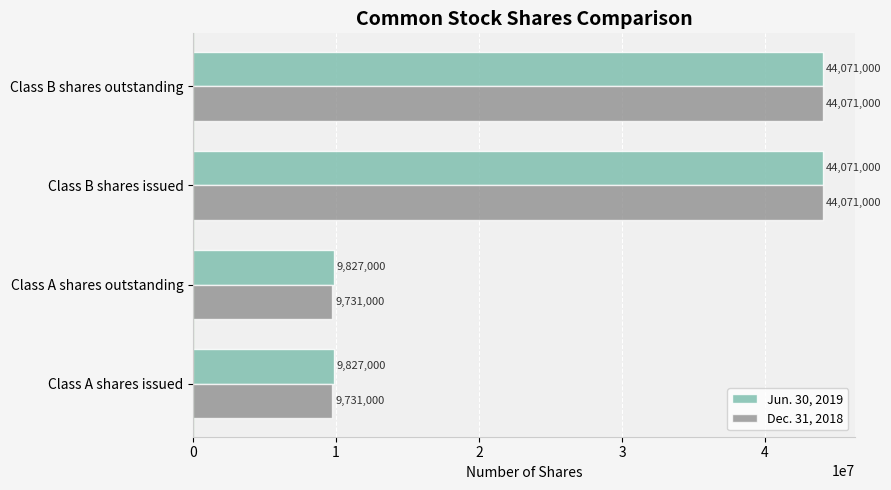

What is the highest value of the Jun. 30, 2019 series?

44071000